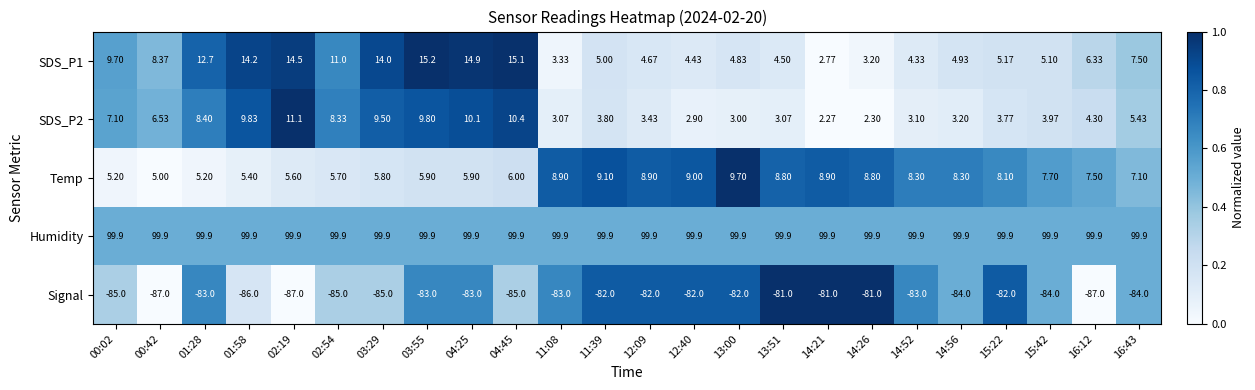

Which series has the largest total across all categories?

Humidity